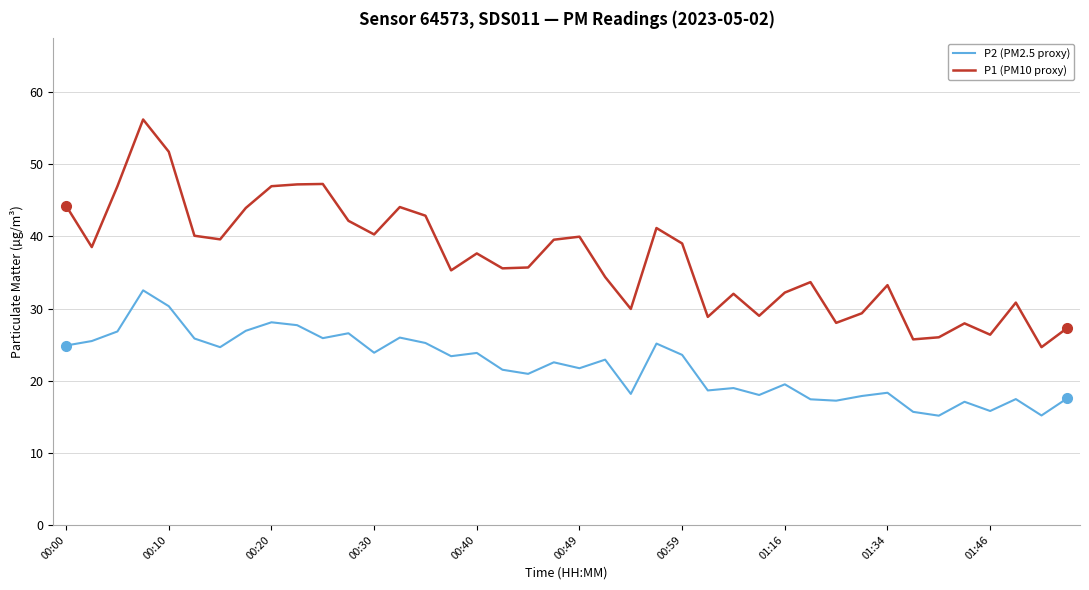

True or false: P1 (PM10 proxy) and P2 (PM2.5 proxy) cross at least once.

False